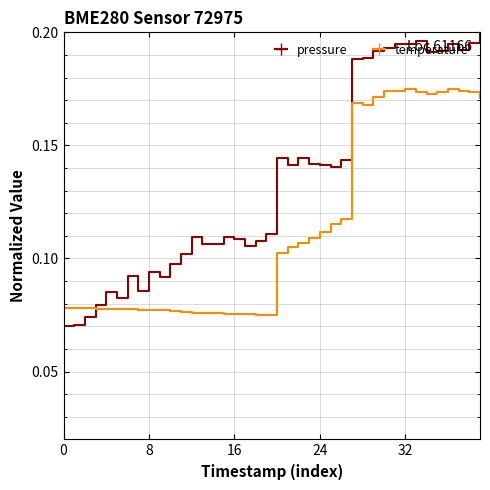

Which series has the largest total across all categories?

pressure